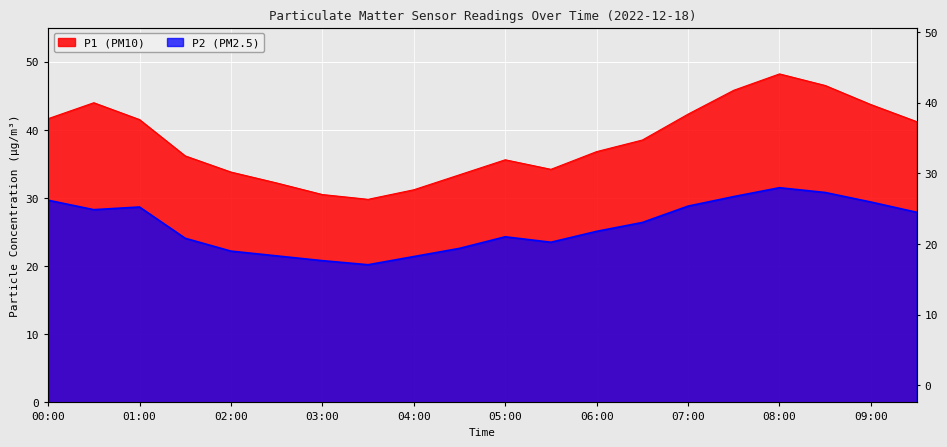

At which label does P2 first exceed 26?

00:00